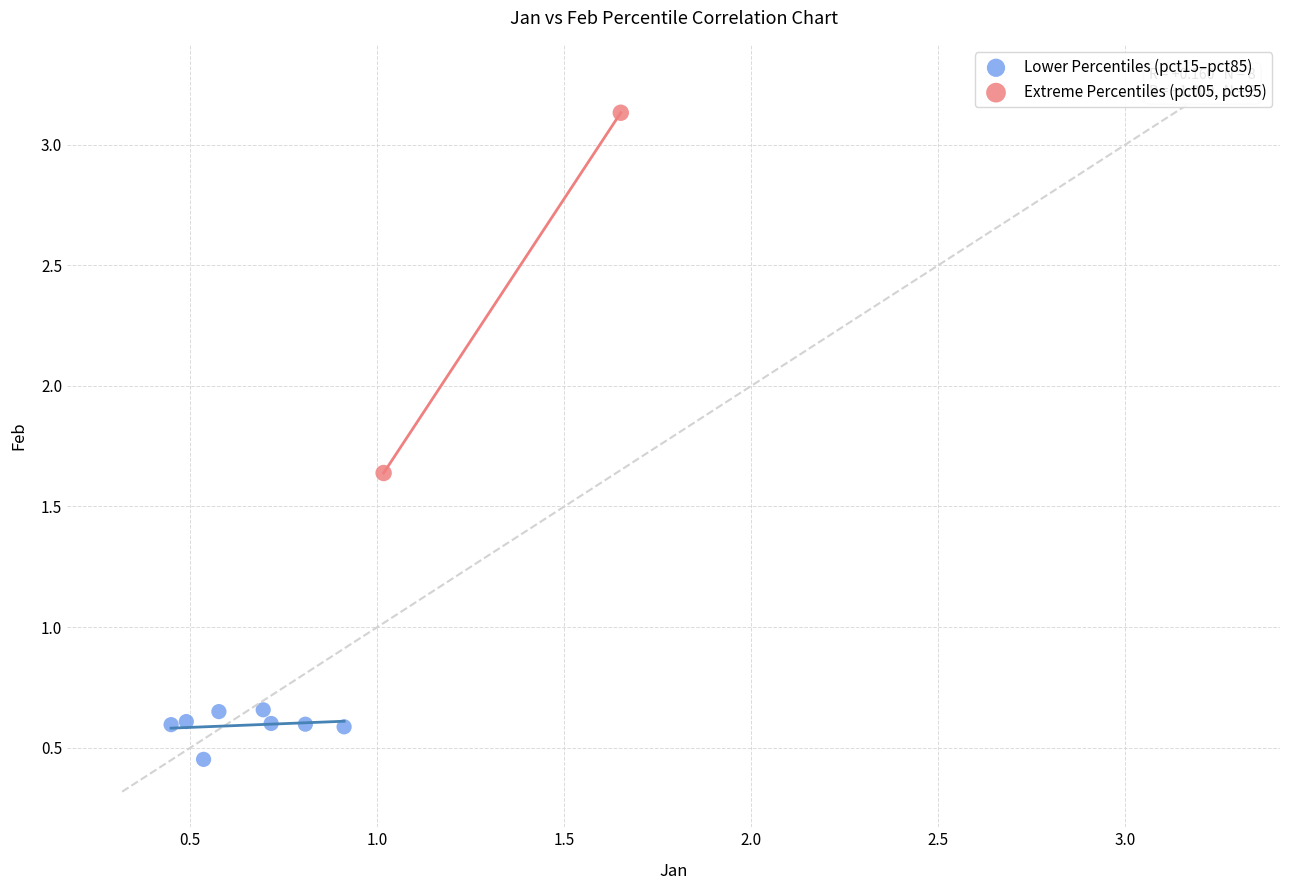

What are all the series names shown in the legend?

Lower Percentiles (pct15–pct85), Extreme Percentiles (pct05, pct95)